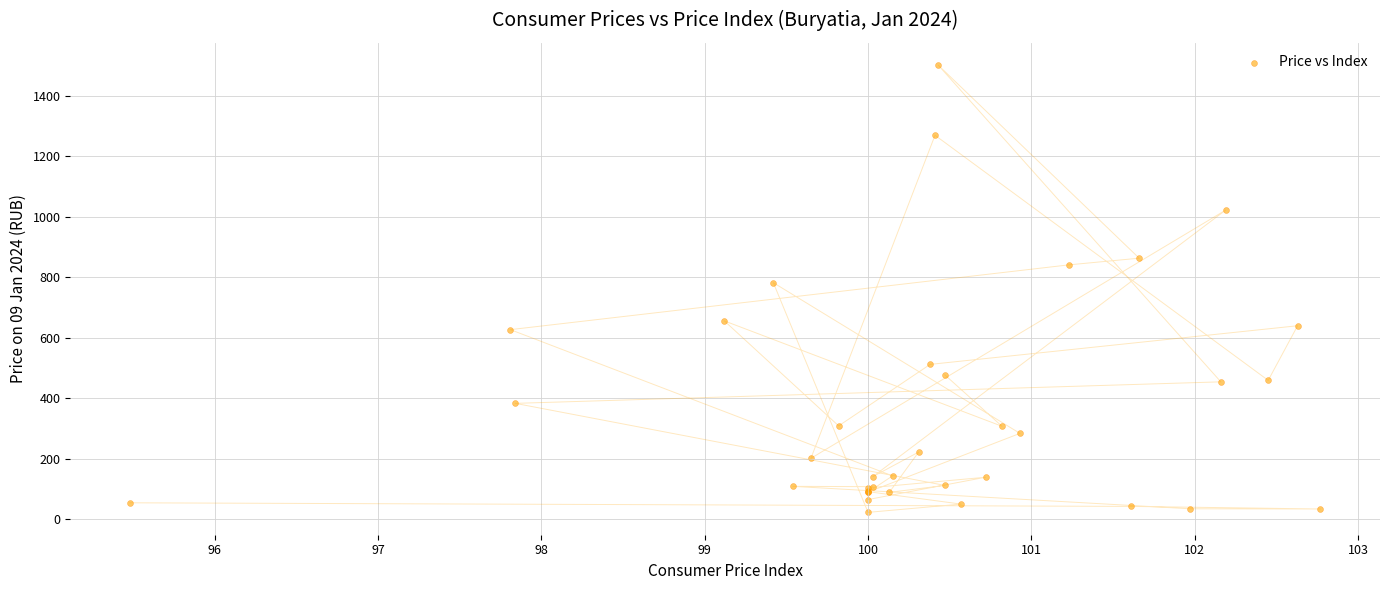

What Y value in the scatter plot is closest to 762?

782.6